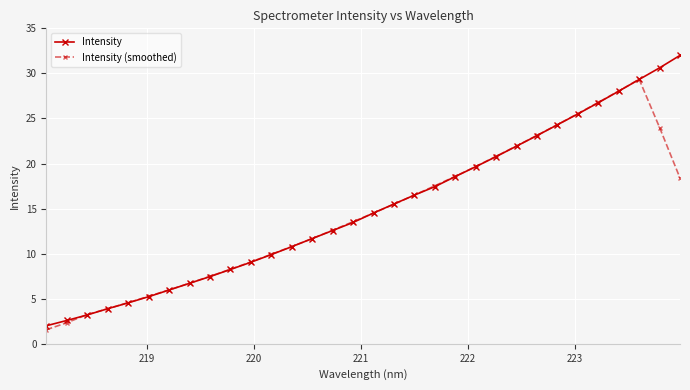

What is the value of the Intensity (smoothed) point at the 6th from the left?

5.3